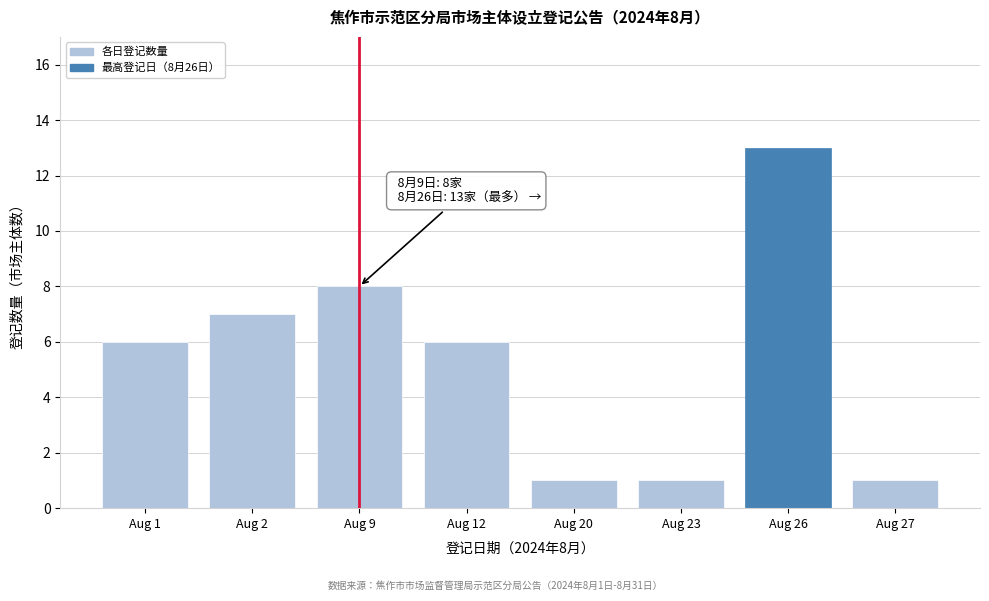

Reading right to left, transcribe all the data shown in this chart.

1	13	1	1	6	8	7	6